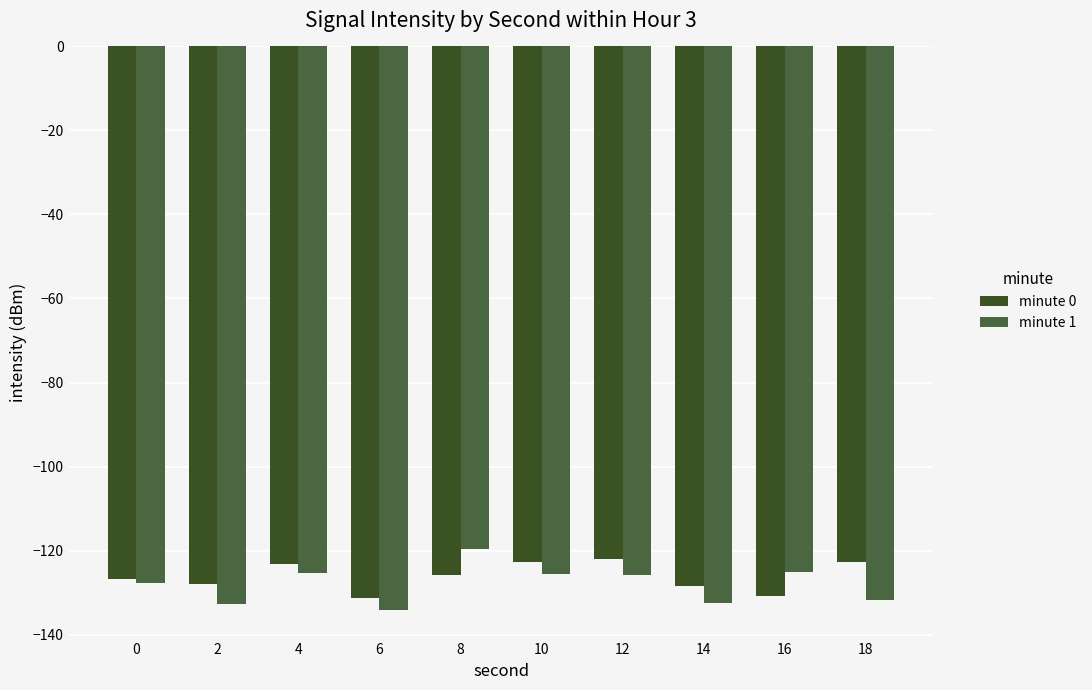

Which series has the largest range (max minus min)?

minute 1